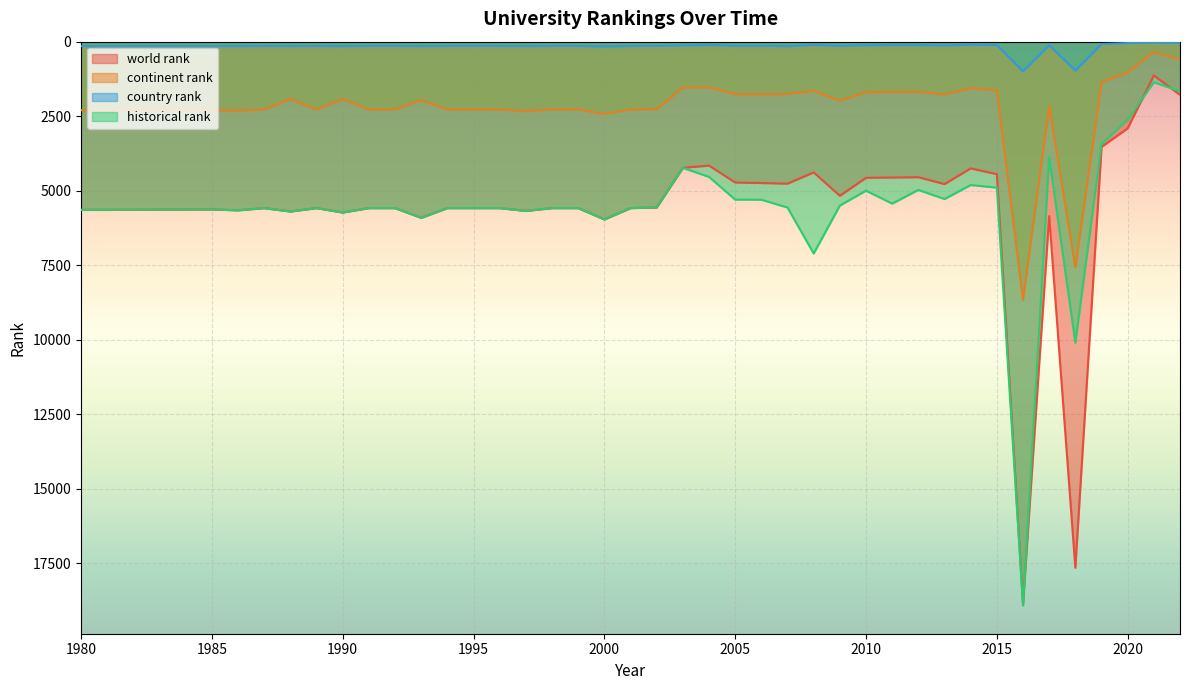

Is it true that country rank equals 149.0 at 1986?

True